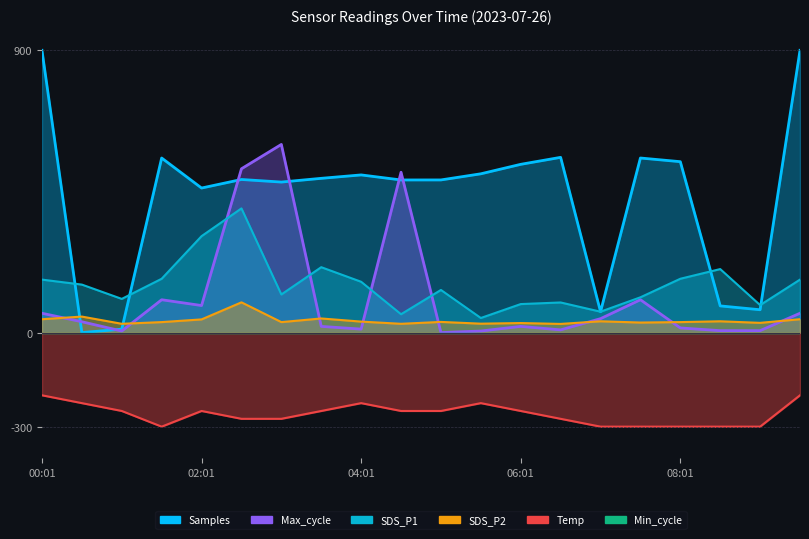

Which series changed the most between 03:01 and 05:01?

Max_cycle